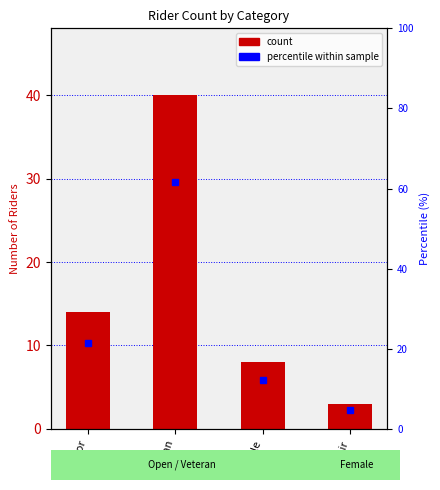

What is the label of the 2nd bar from the left?

Veteran